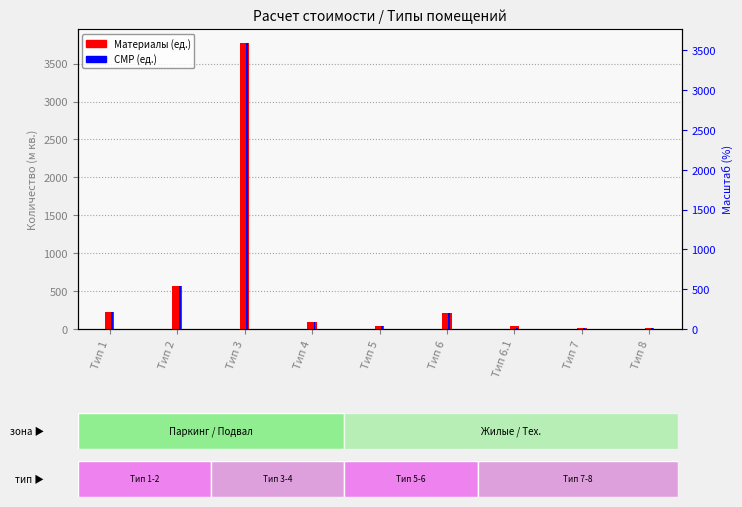

Which category has the lowest value across all series?

Тип 7